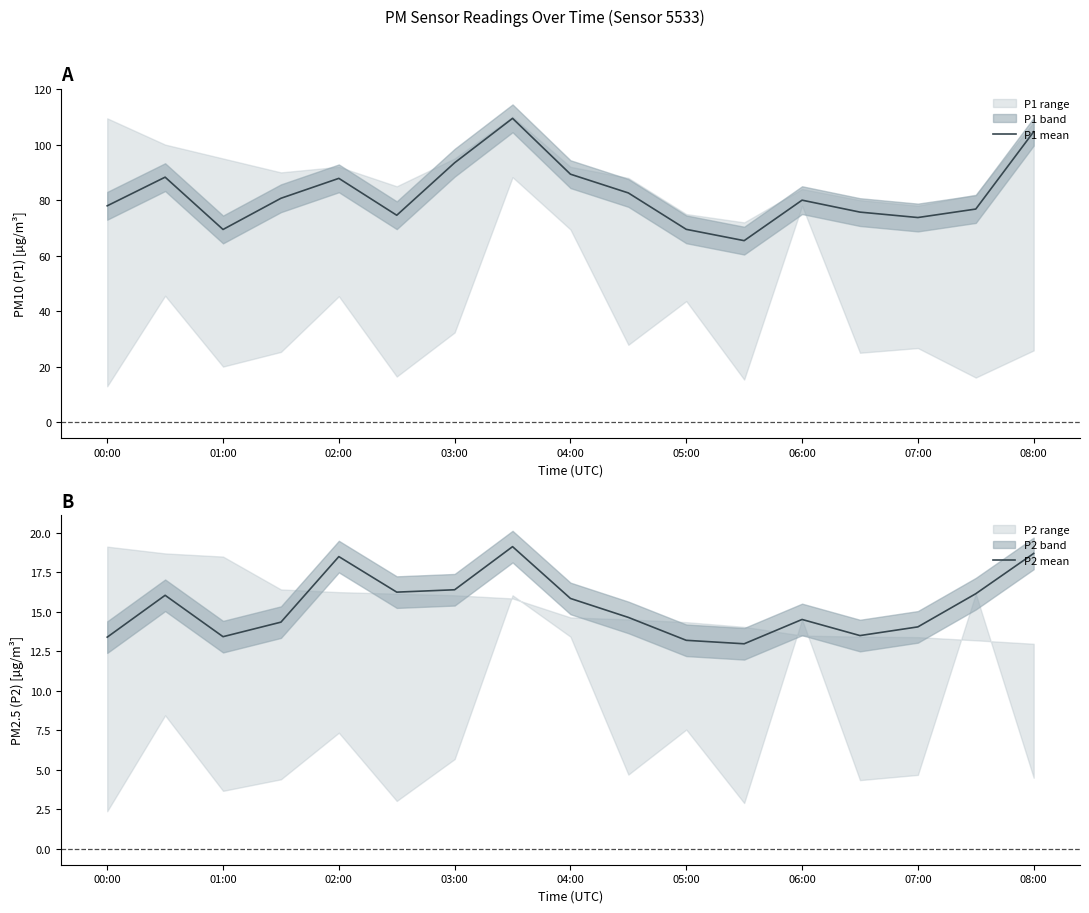

Rank the series at 15 from highest to lowest value.

P1 mean, P2 mean